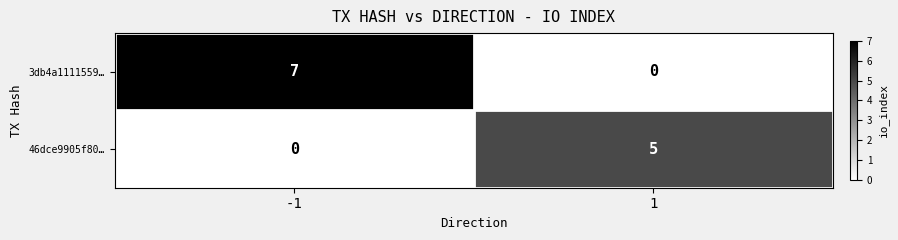

What is the sum of the 3db4a1111559… values at -1 and 1?

7